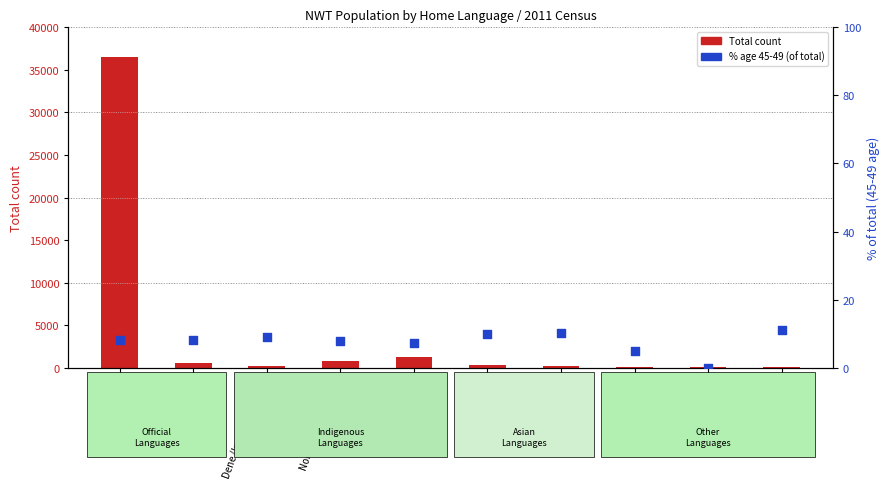

Which series has the largest total across all categories?

Total count